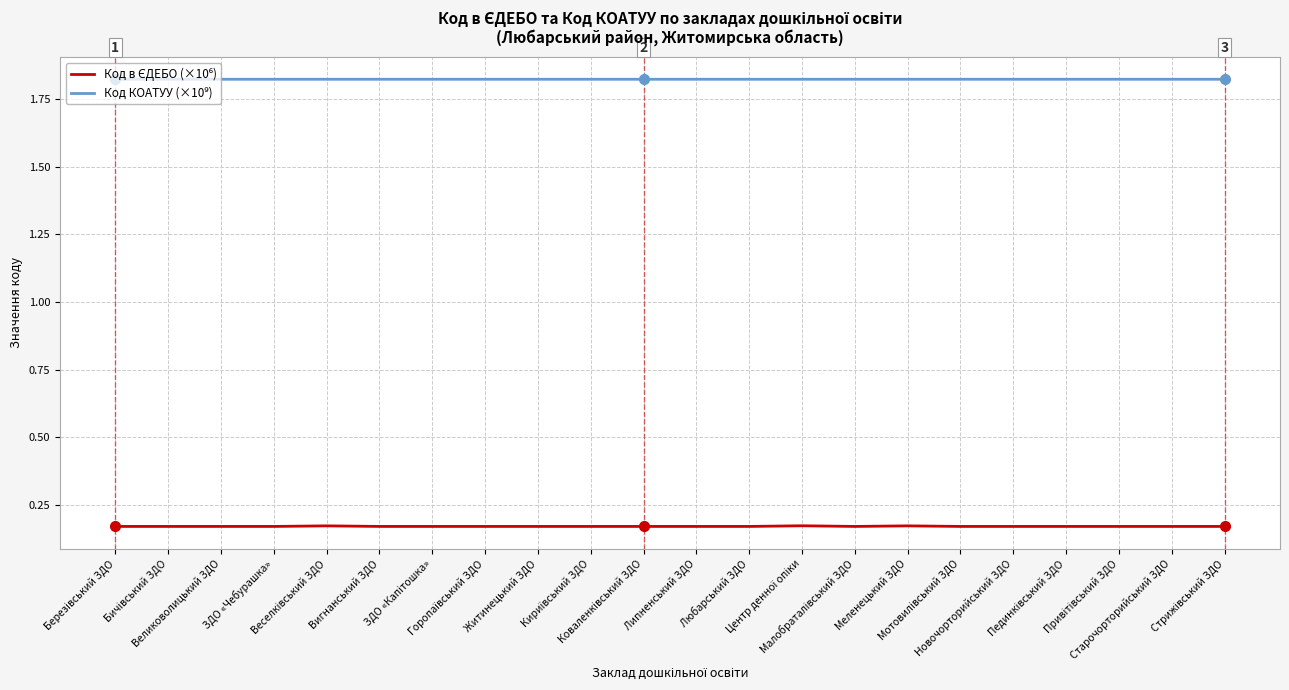

Is this an area chart (filled region under the line)?

No